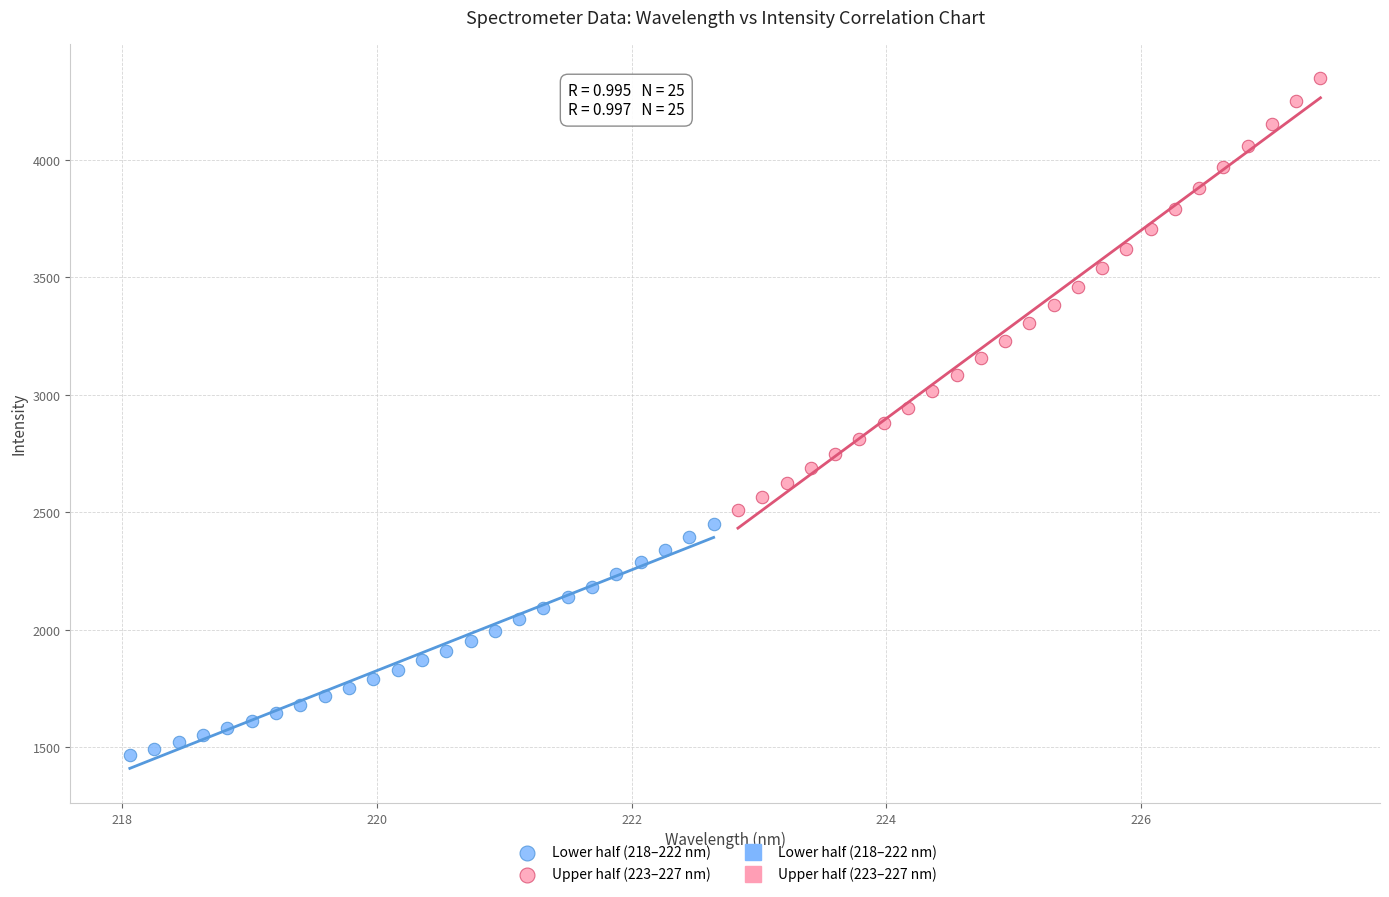

Which series reaches the maximum Y coordinate?

Upper half (223–227 nm)